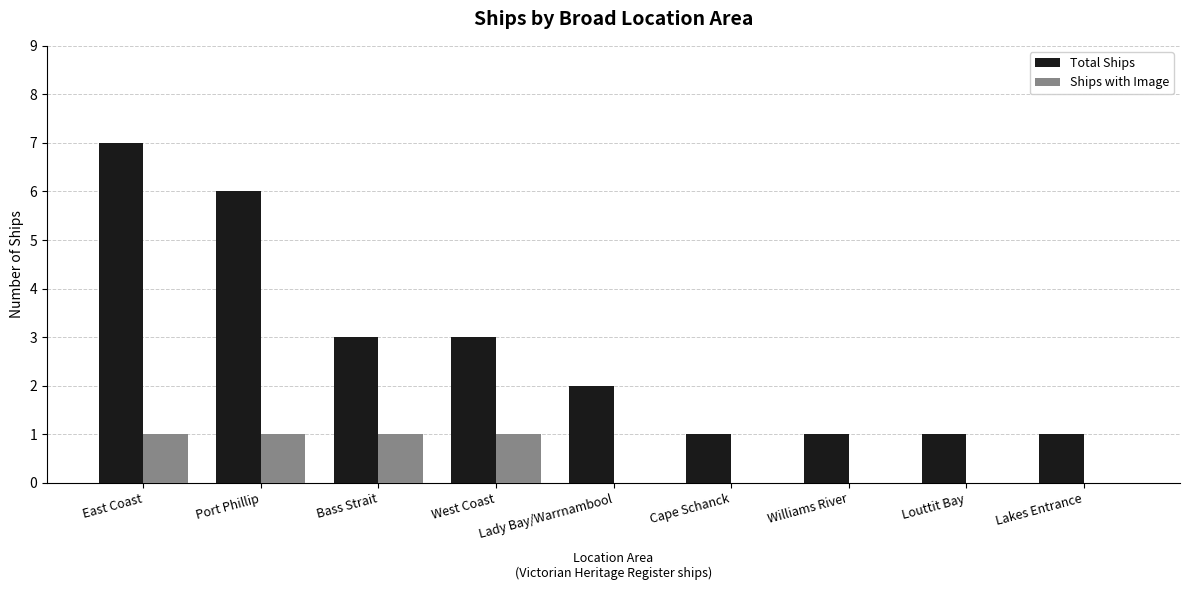

Which series changed the most between East Coast and Lady Bay/Warrnambool?

Total Ships